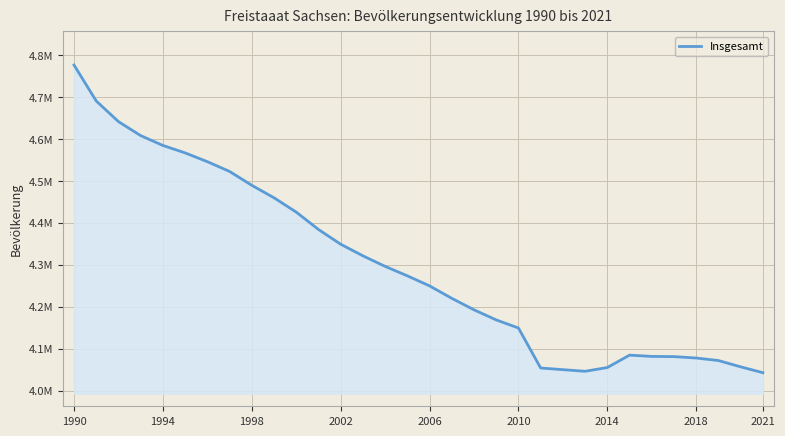

Does the chart display data point markers on the line(s)?

No